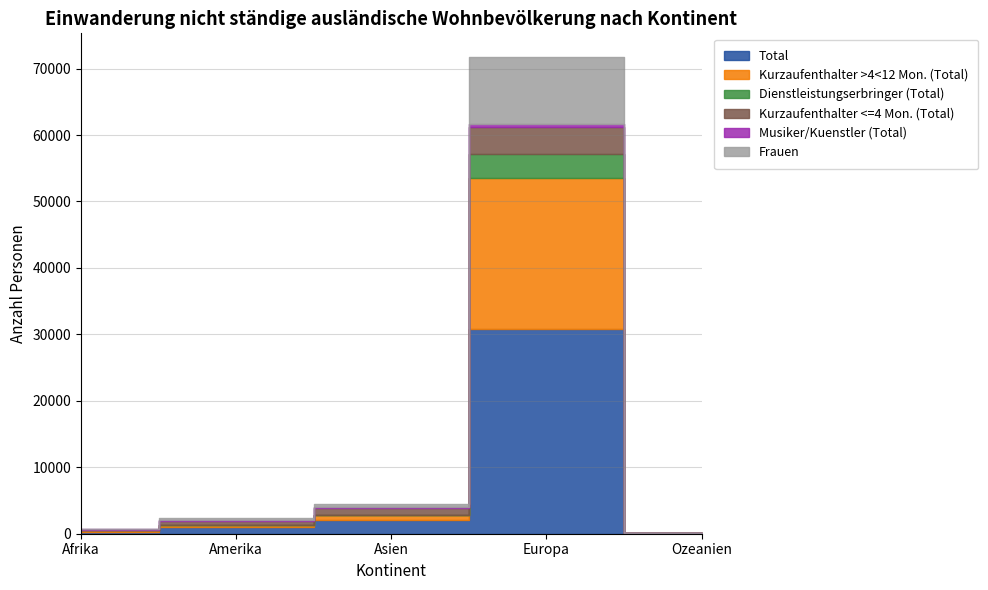

True or false: Frauen has more than 0 interior local peaks.

True